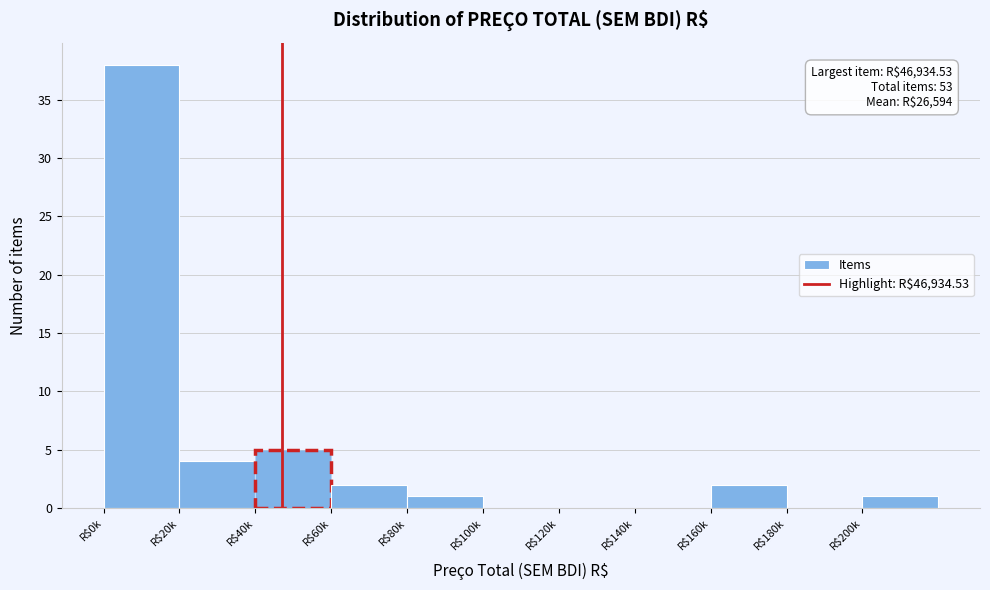

What is the maximum value shown in the chart?

38